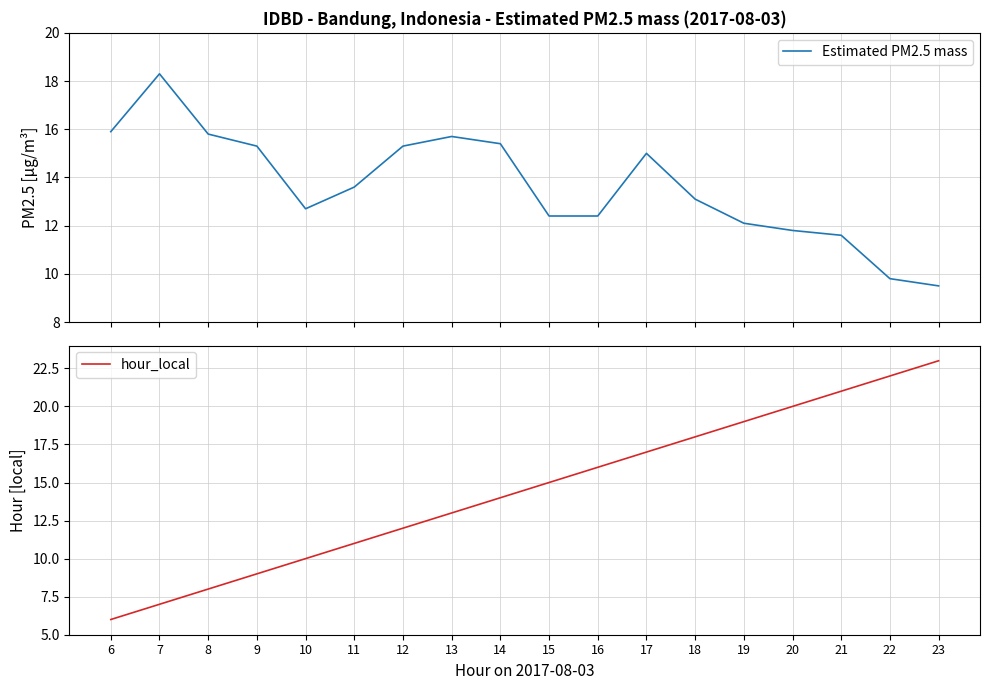

At which label is Estimated PM2.5 mass closest to 13?

18